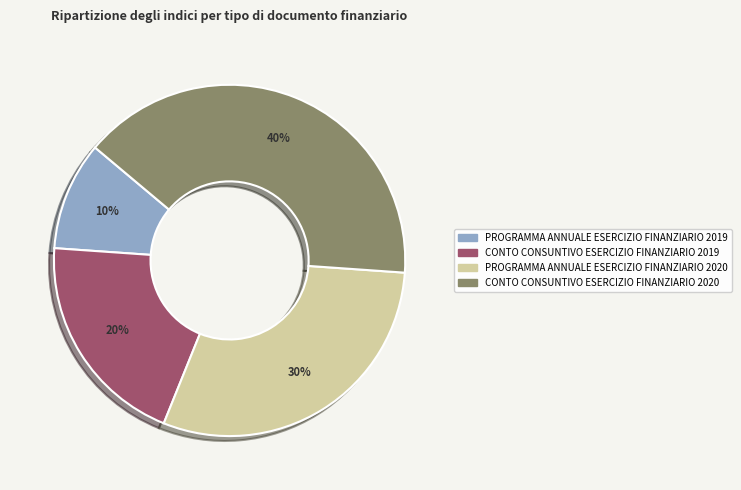

Does CONTO CONSUNTIVO ESERCIZIO FINANZIARIO 2019 account for over 50% of the chart?

No